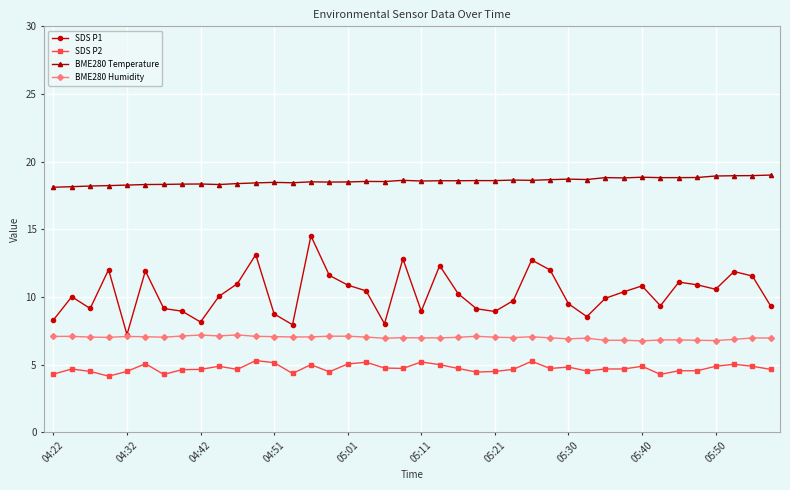

Which series has the largest total across all categories?

BME280 Temperature